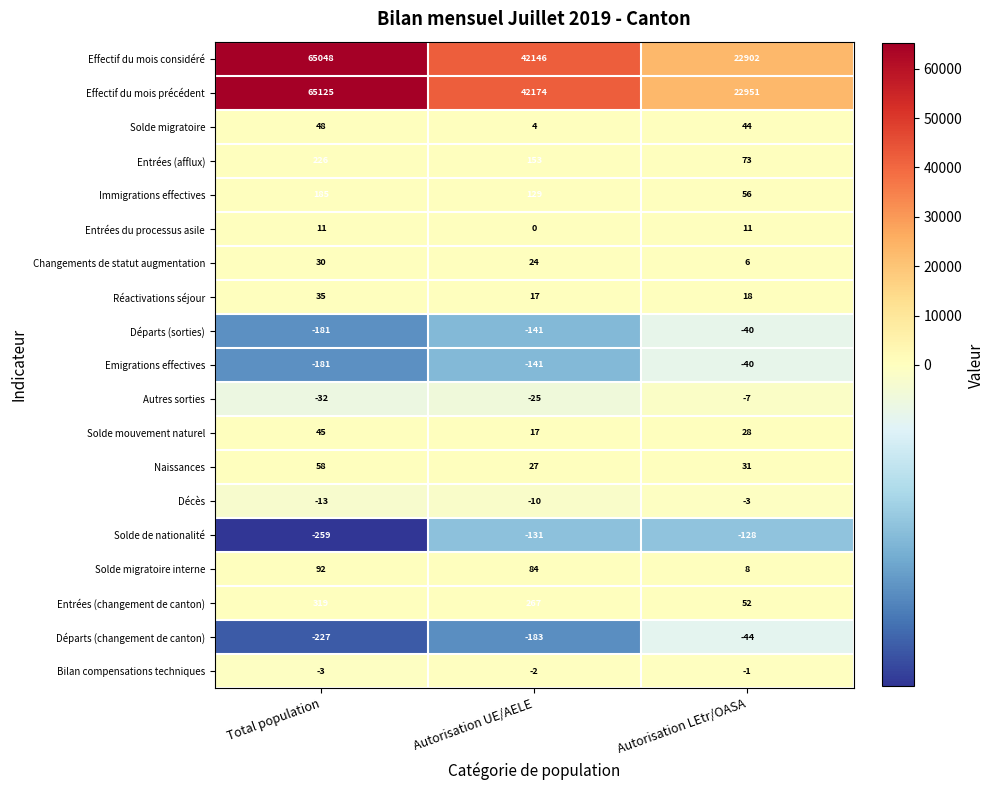

At which label does Bilan compensations techniques first exceed -2?

Autorisation LEtr/OASA